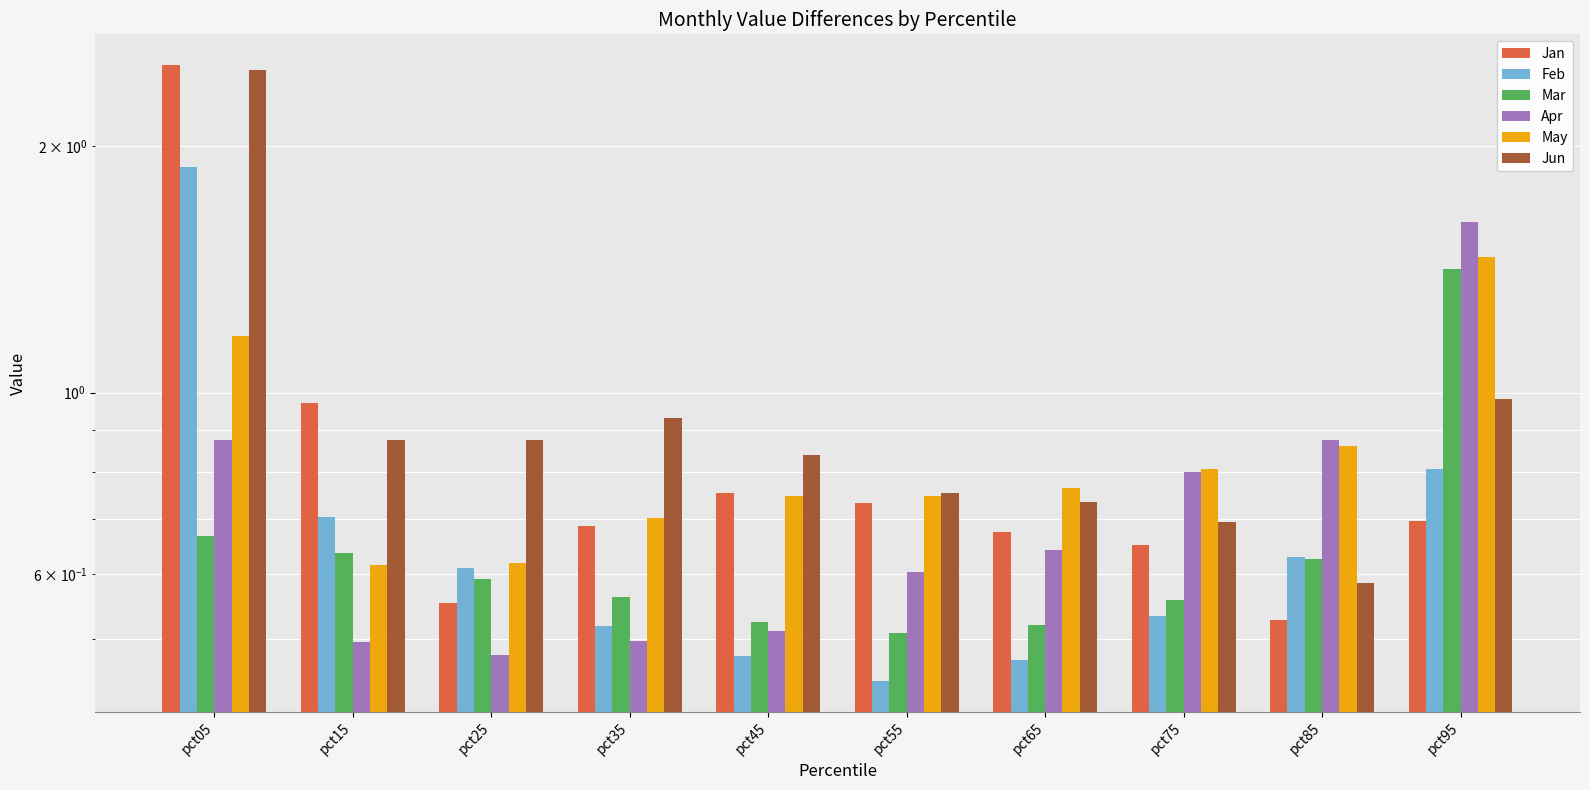

Are the bars horizontal?

No